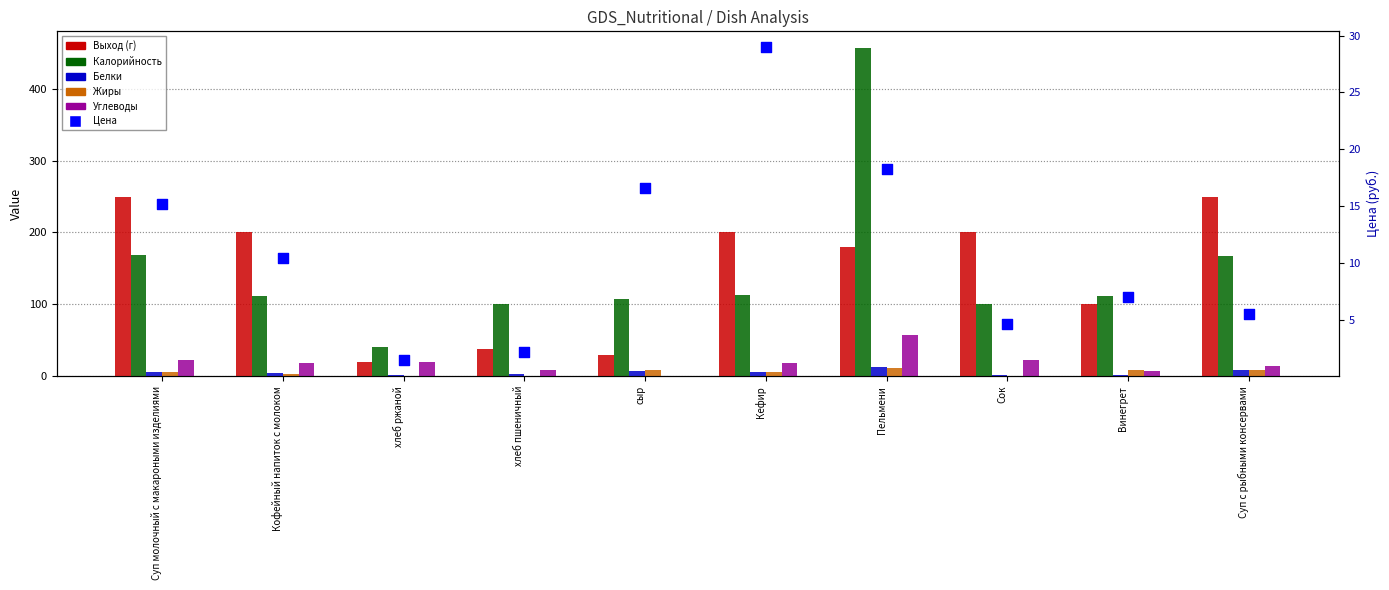

Which series contains the lowest Y value?

Жиры